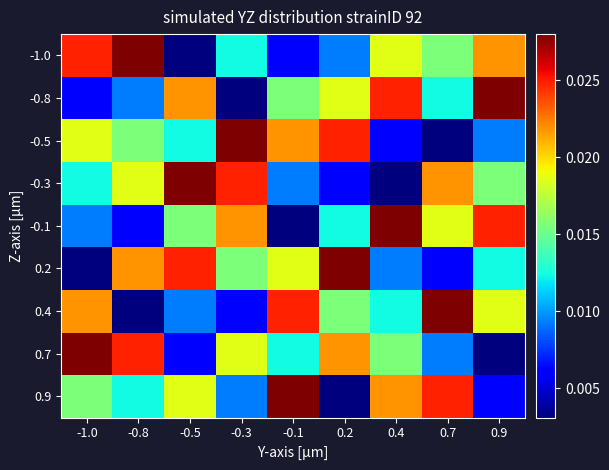

Which series changed the most between -0.1 and 0.9?

-0.1